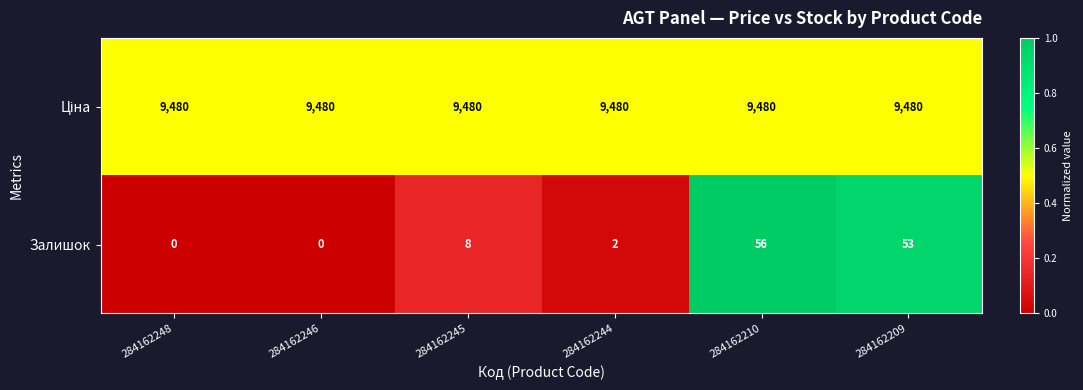

What is the approximate value of Залишок at 284162209?

53